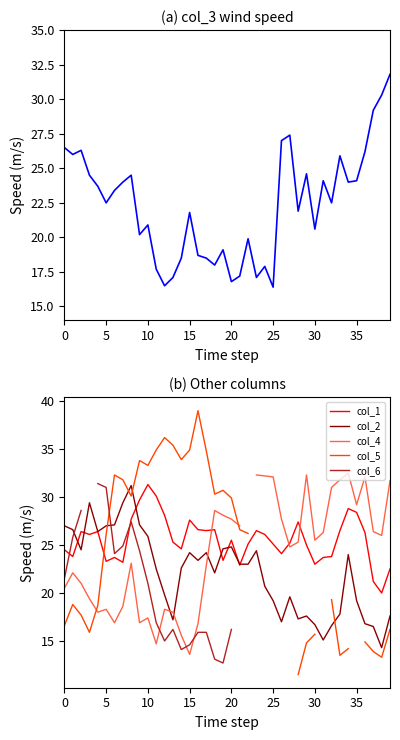

How many categories are shown in the chart?

40